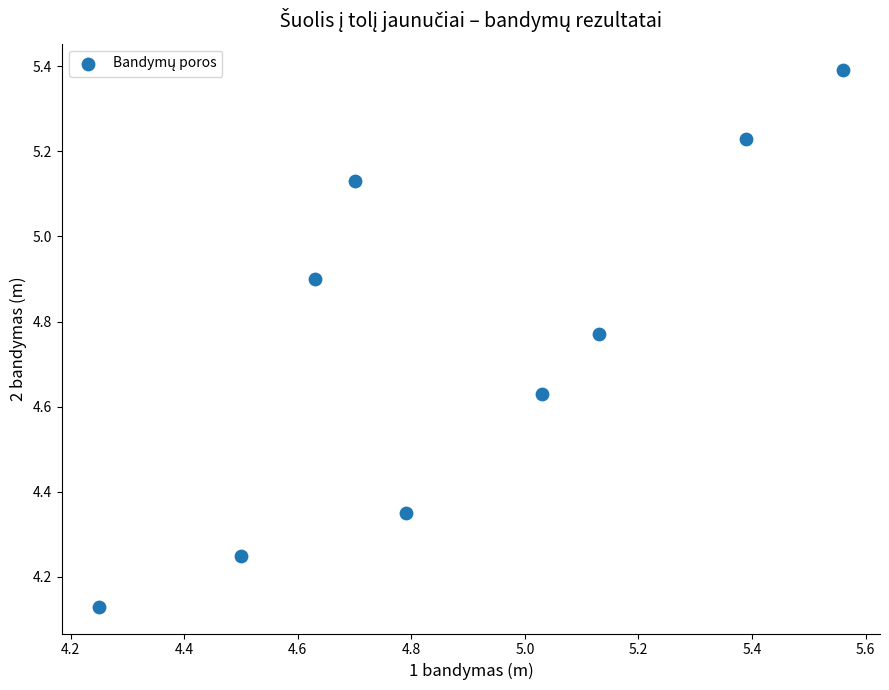

What is the range of Y values (max minus min)?

1.3